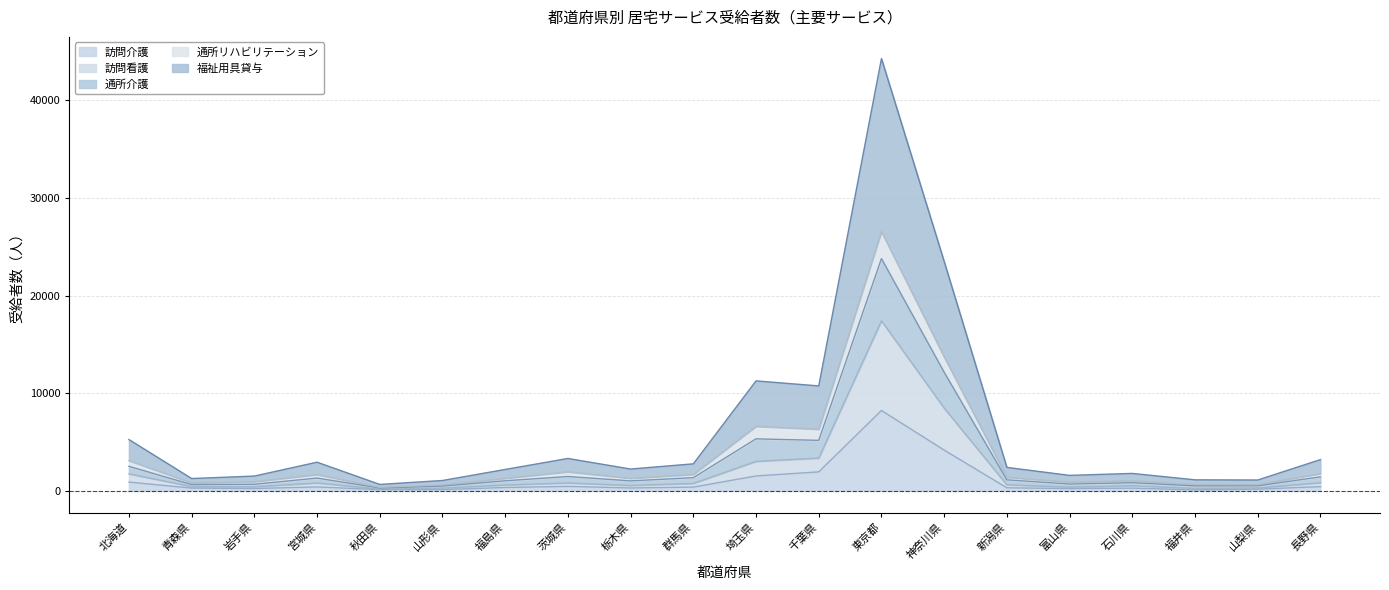

Which category has the highest value in the 訪問介護 series?

東京都